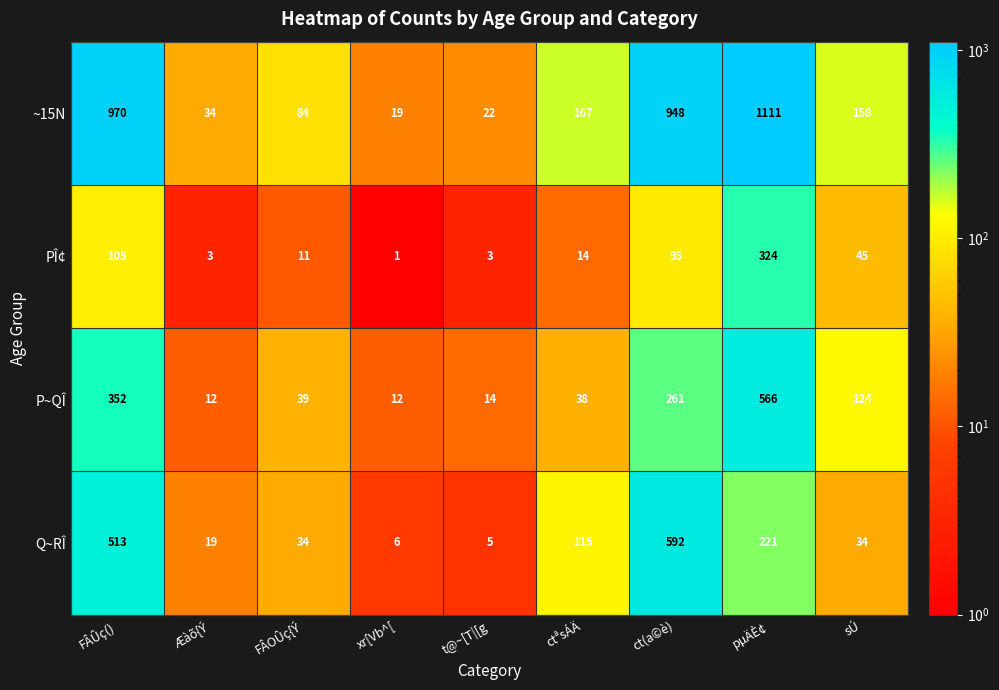

At which label is PÎ¢ closest to 162?

FÂÛç()